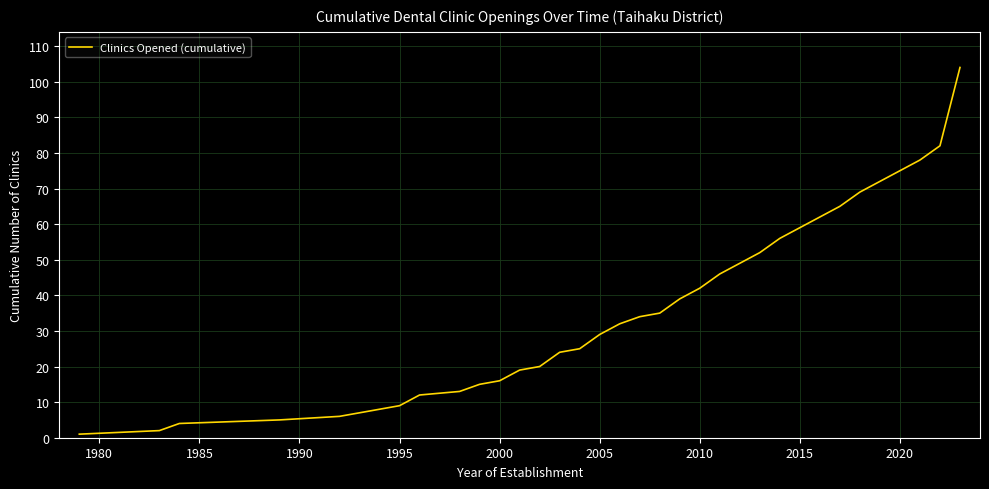

What is the difference between the maximum and minimum values?

103